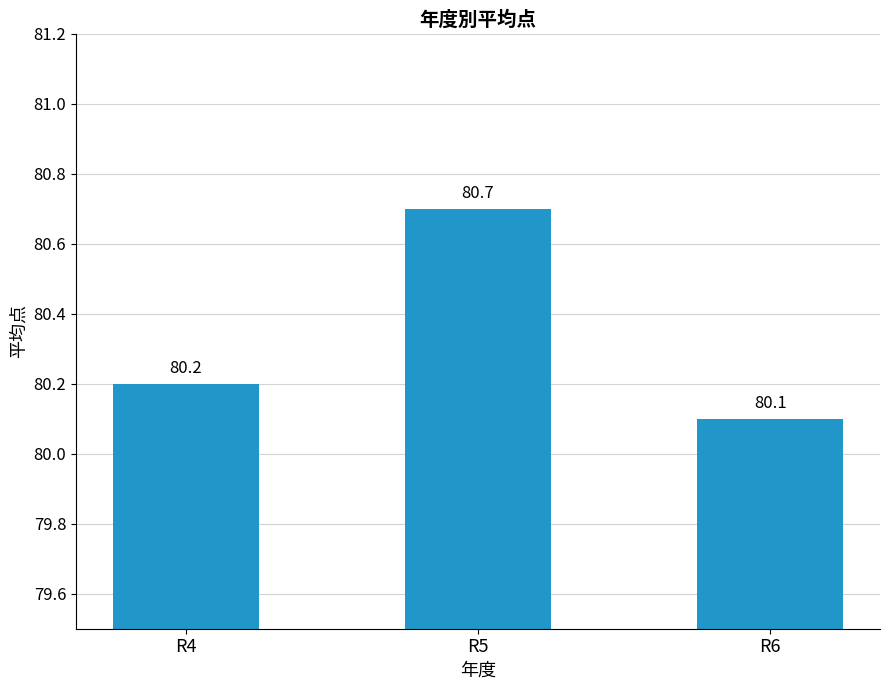

True or false: the data shows 38.2 at R6.

False